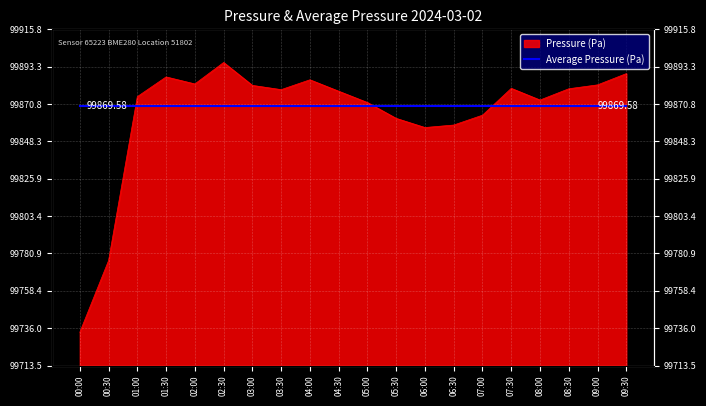

What position from the left is 03:30?

8